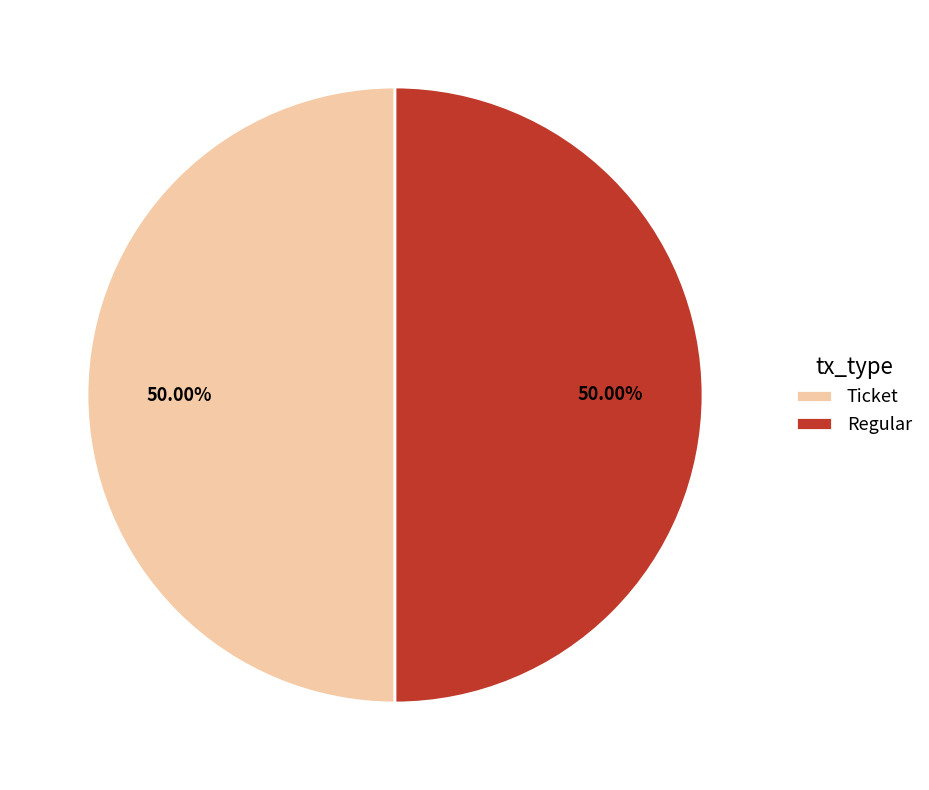

Combined, do Regular and Ticket account for over 50%?

Yes